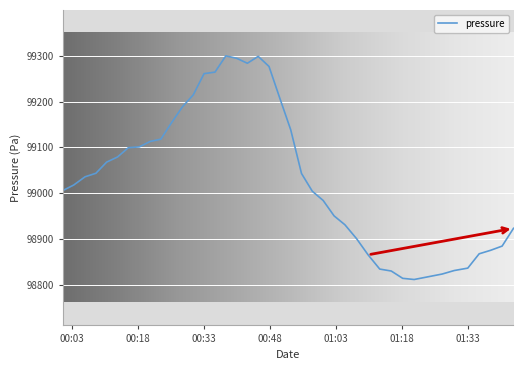

What is the difference between the maximum and minimum values?

486.9